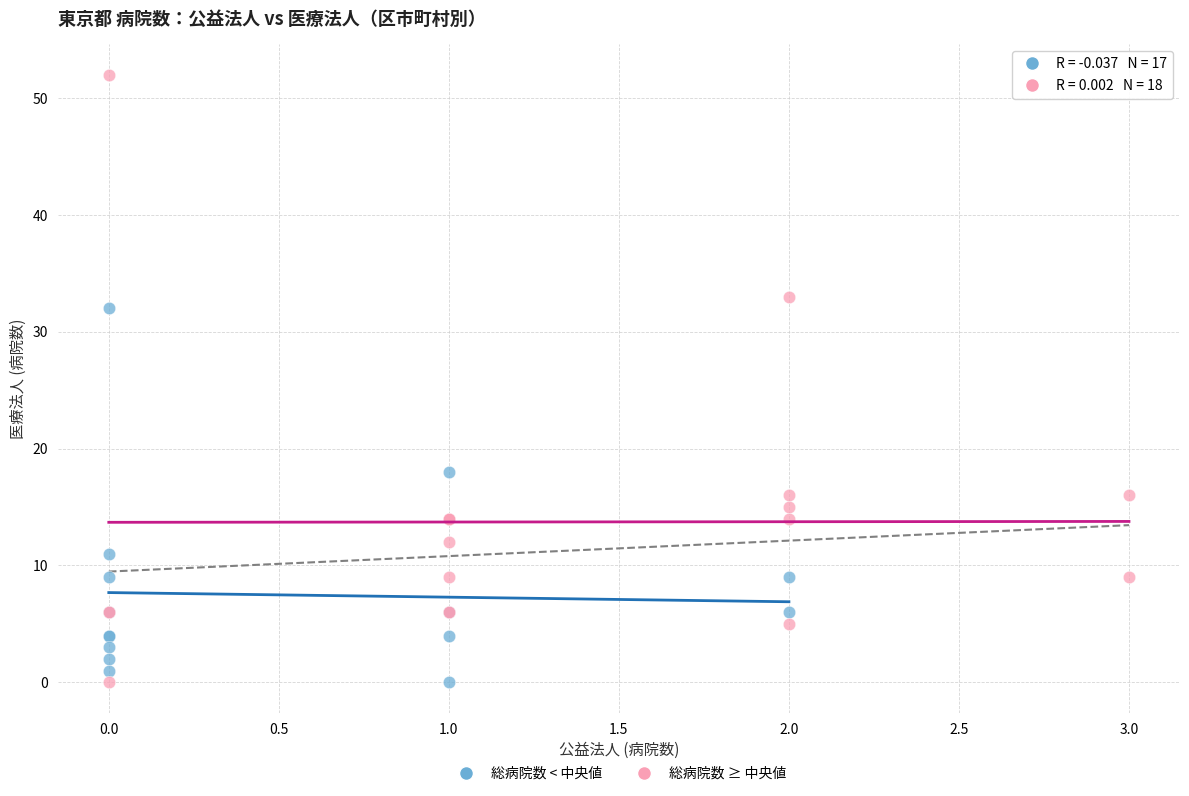

Which series has the largest Y range (max minus min)?

総病院数 ≥ 中央値